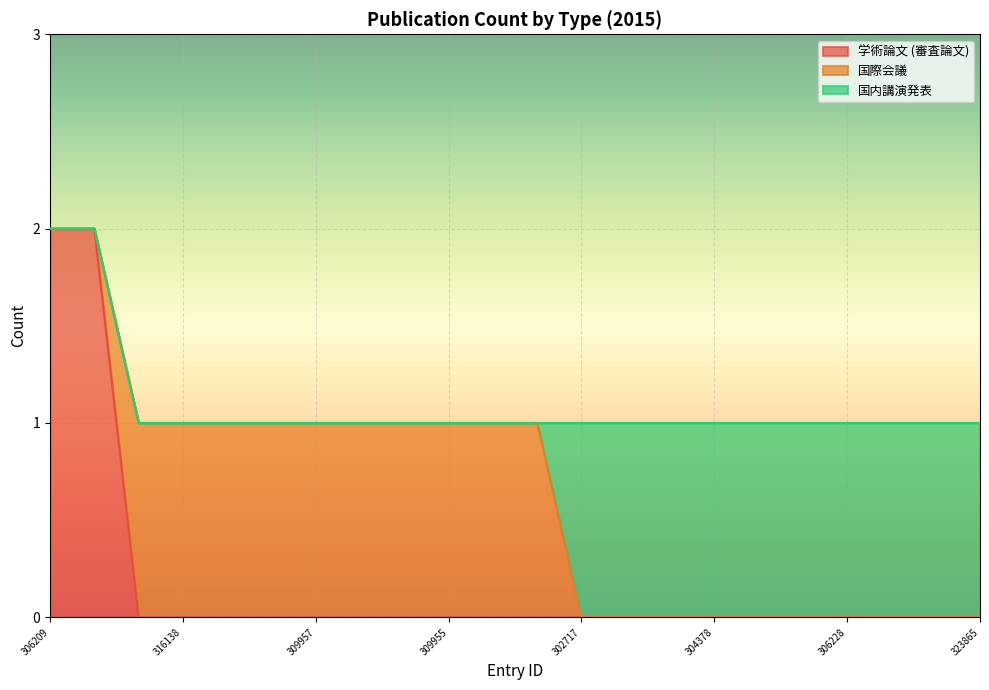

What are all the series names shown in the legend?

学術論文 (審査論文), 国際会議, 国内講演発表